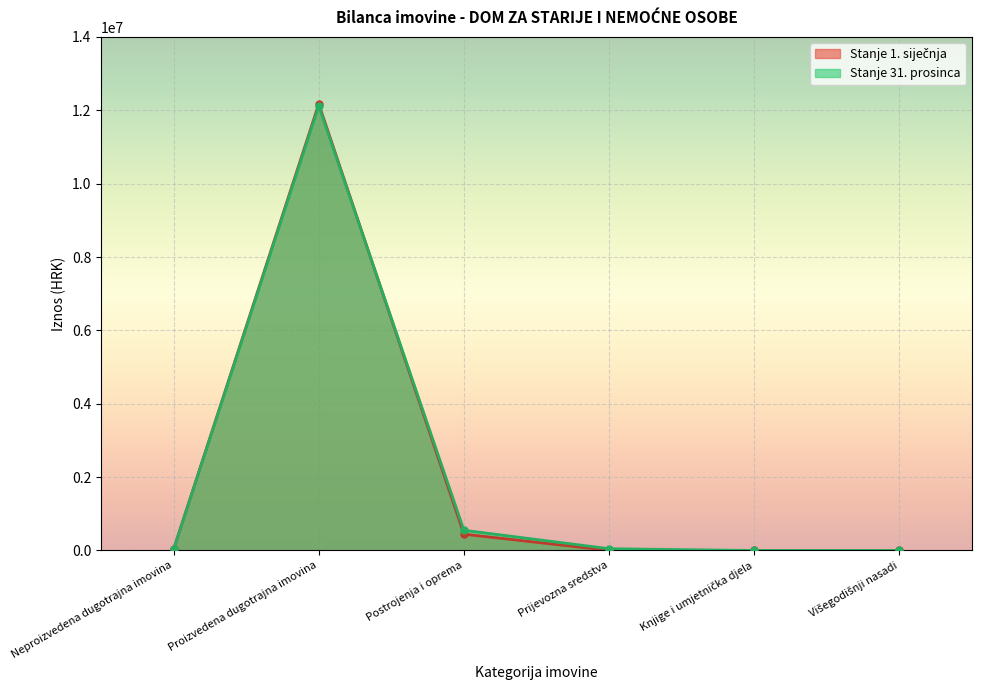

What position from the right is Prijevozna sredstva?

3